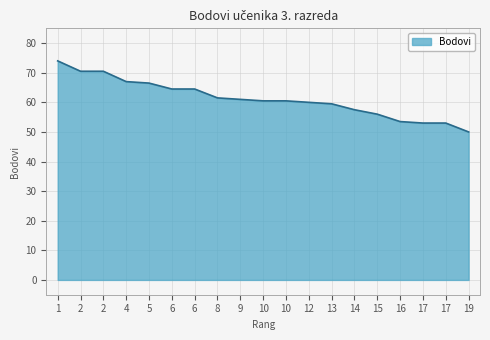

Does the chart have visible grid lines?

Yes